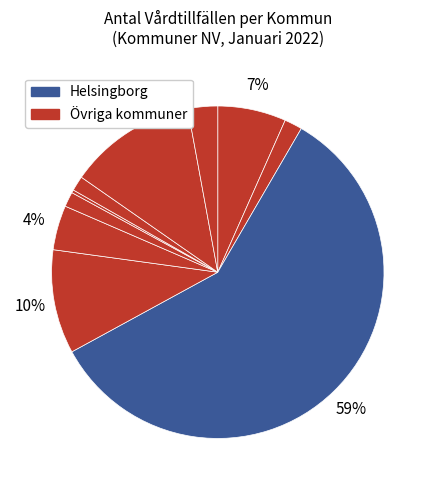

How many slices are in this pie chart?

10